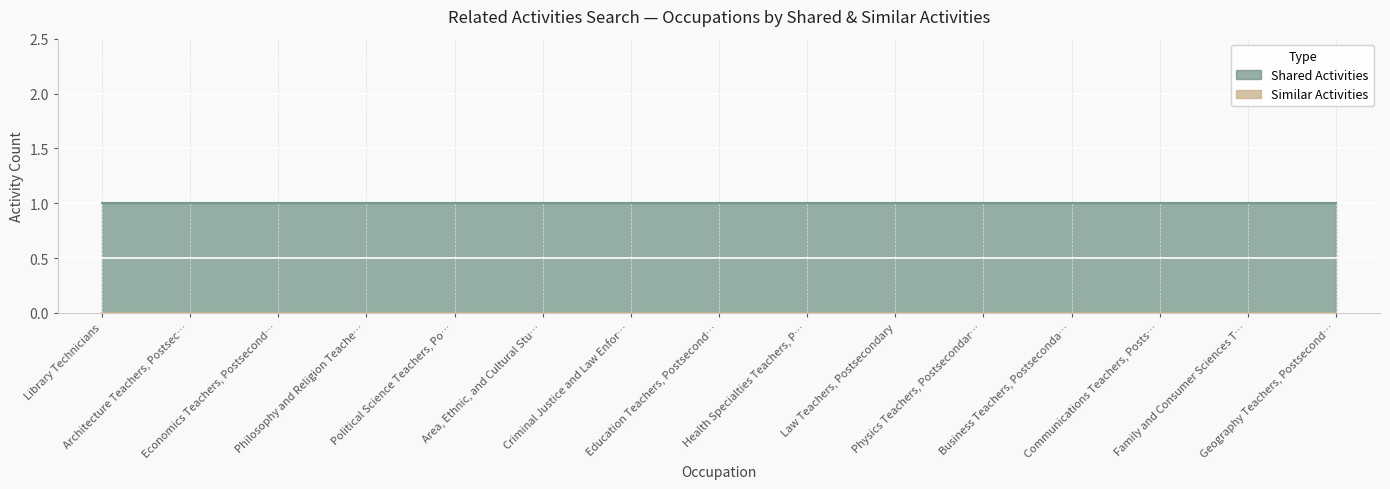

What is the sum of the Shared Activities values at Health Specialties Teachers, Postsecondary and Communications Teachers, Postsecondary?

2